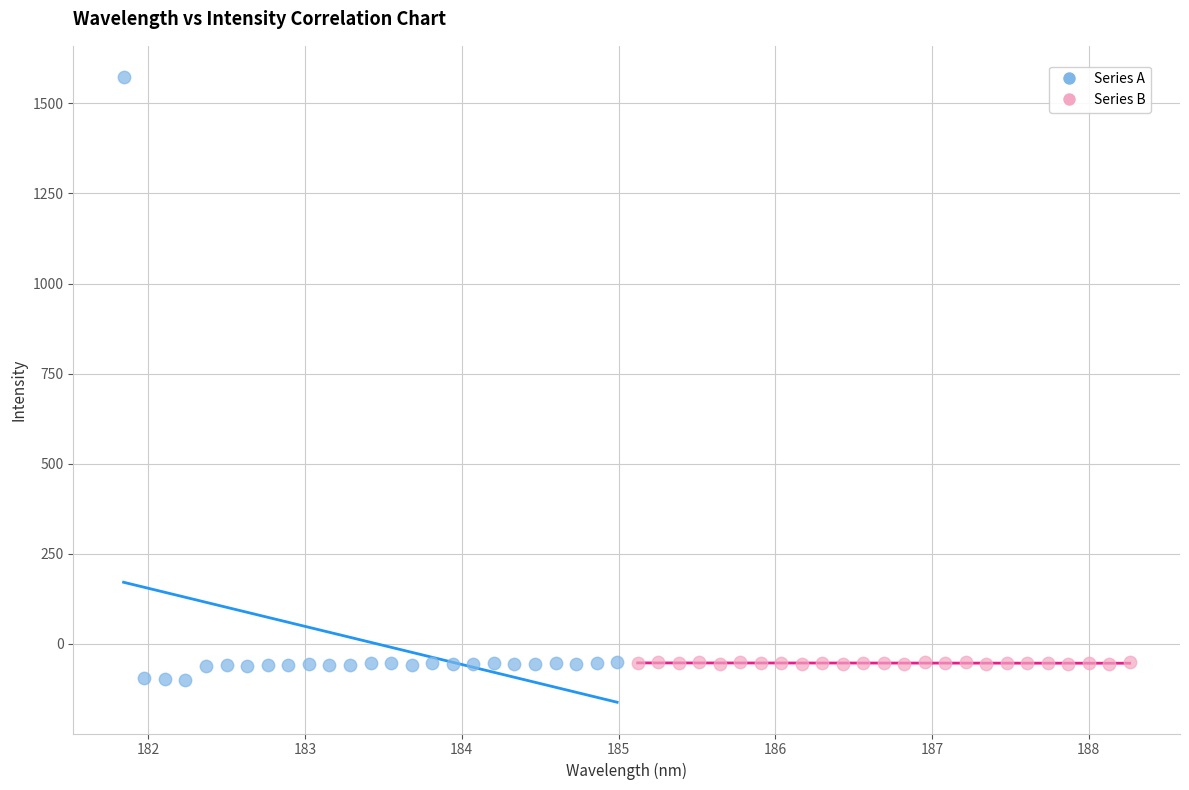

Which series reaches the maximum Y coordinate?

Series A